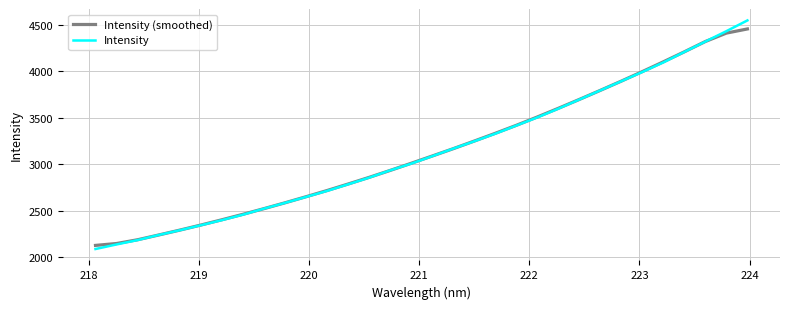

Which series has the largest range (max minus min)?

Intensity